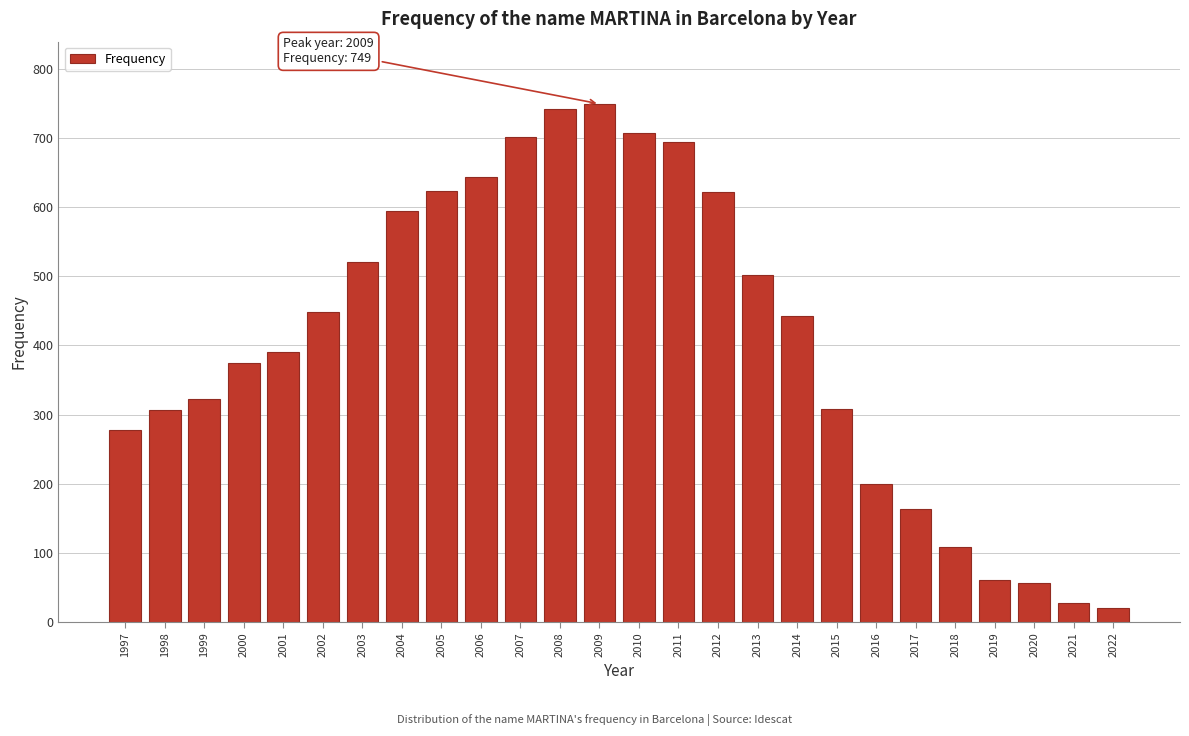

What is the minimum value shown in the chart?

20